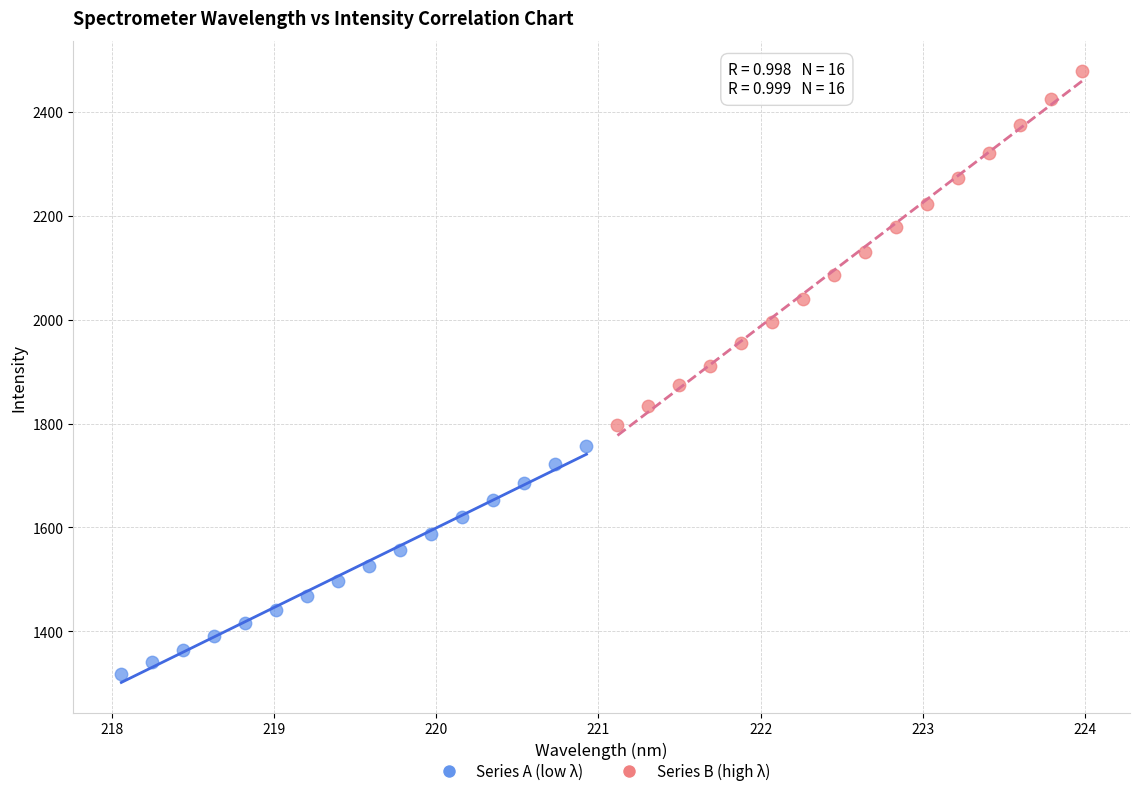

Which series has the widest spread of Y values?

Series B (high λ)